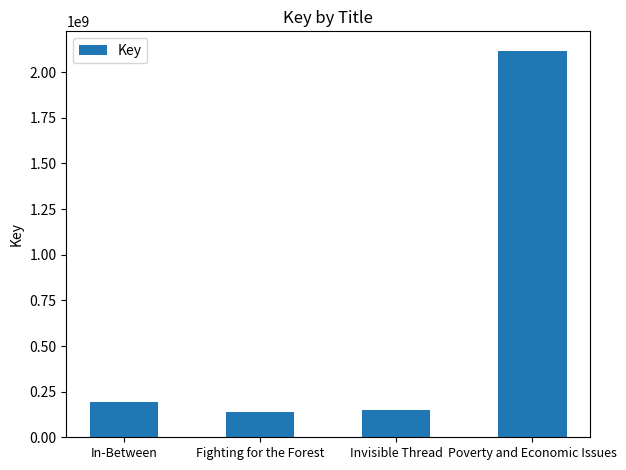

Is it true that the value at Invisible Thread is 146785888?

True